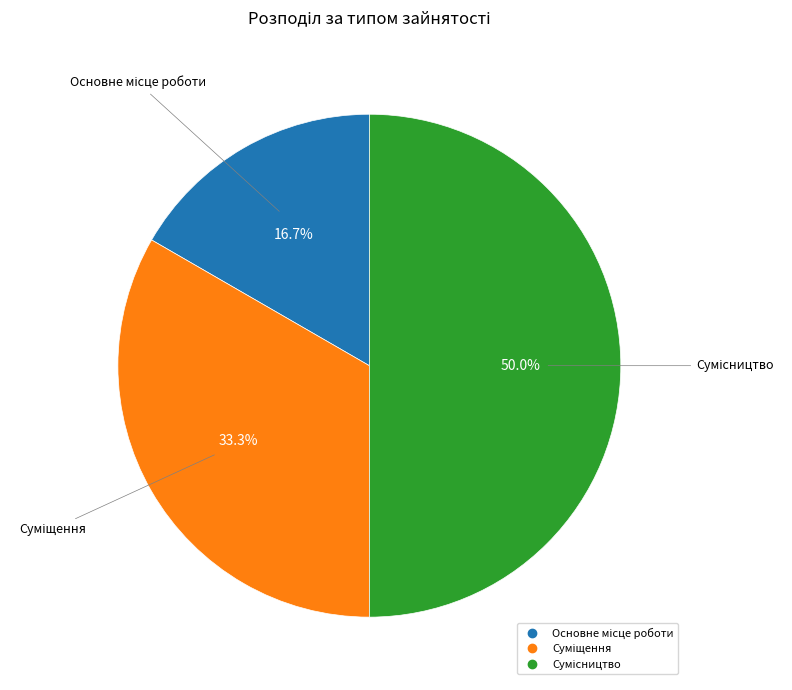

Does Основне місце роботи account for over 50% of the chart?

No